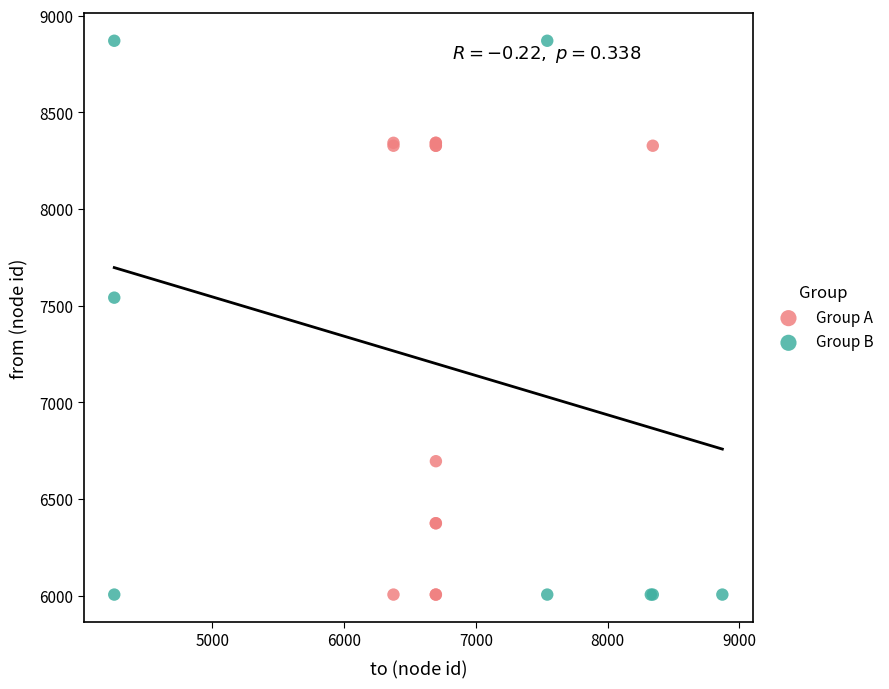

Which series has the widest spread of Y values?

Group B